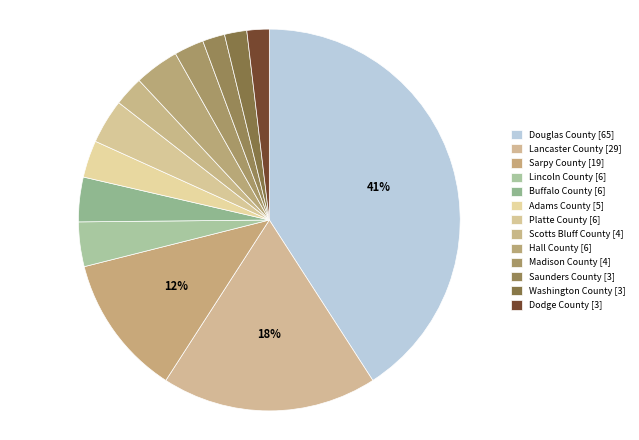

Combined, do Lincoln County and Madison County account for over 50%?

No